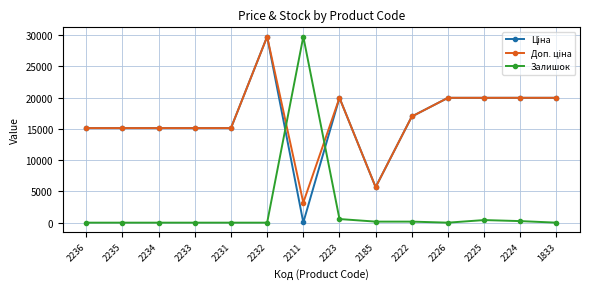

At which category is the sum across all series the highest?

2232